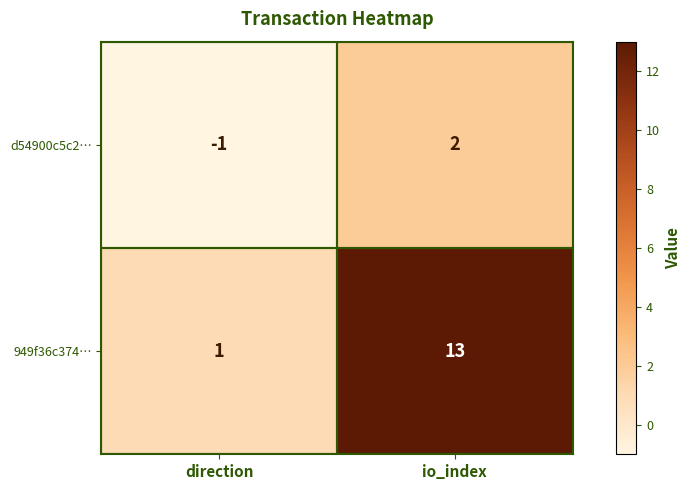

At which category is the sum across all series the highest?

io_index